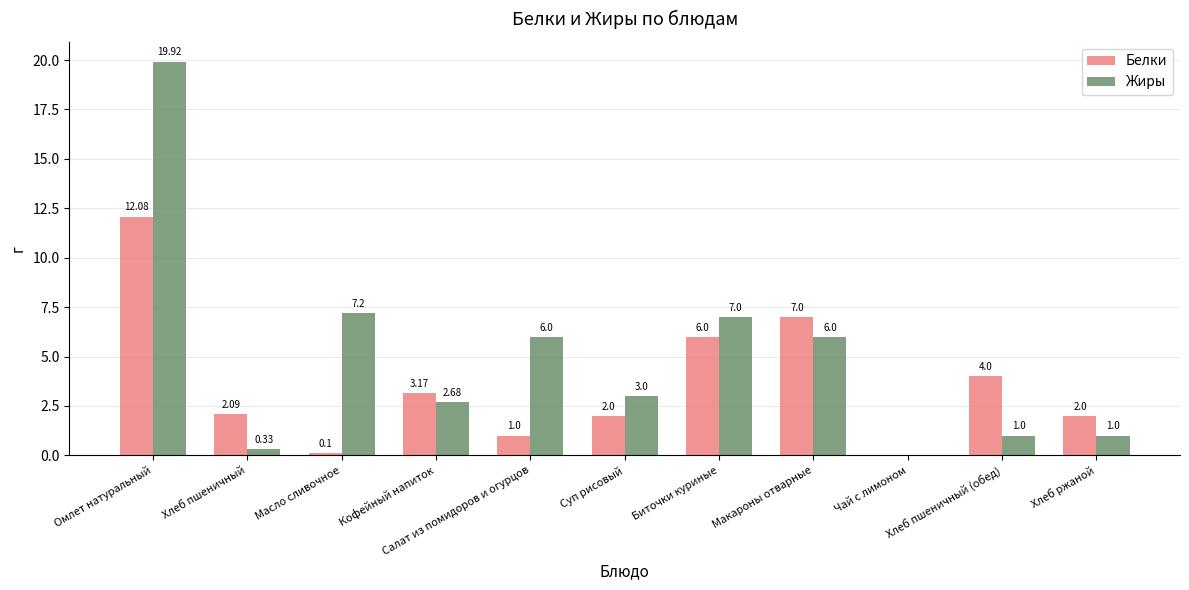

Which series has the widest spread of values?

Жиры